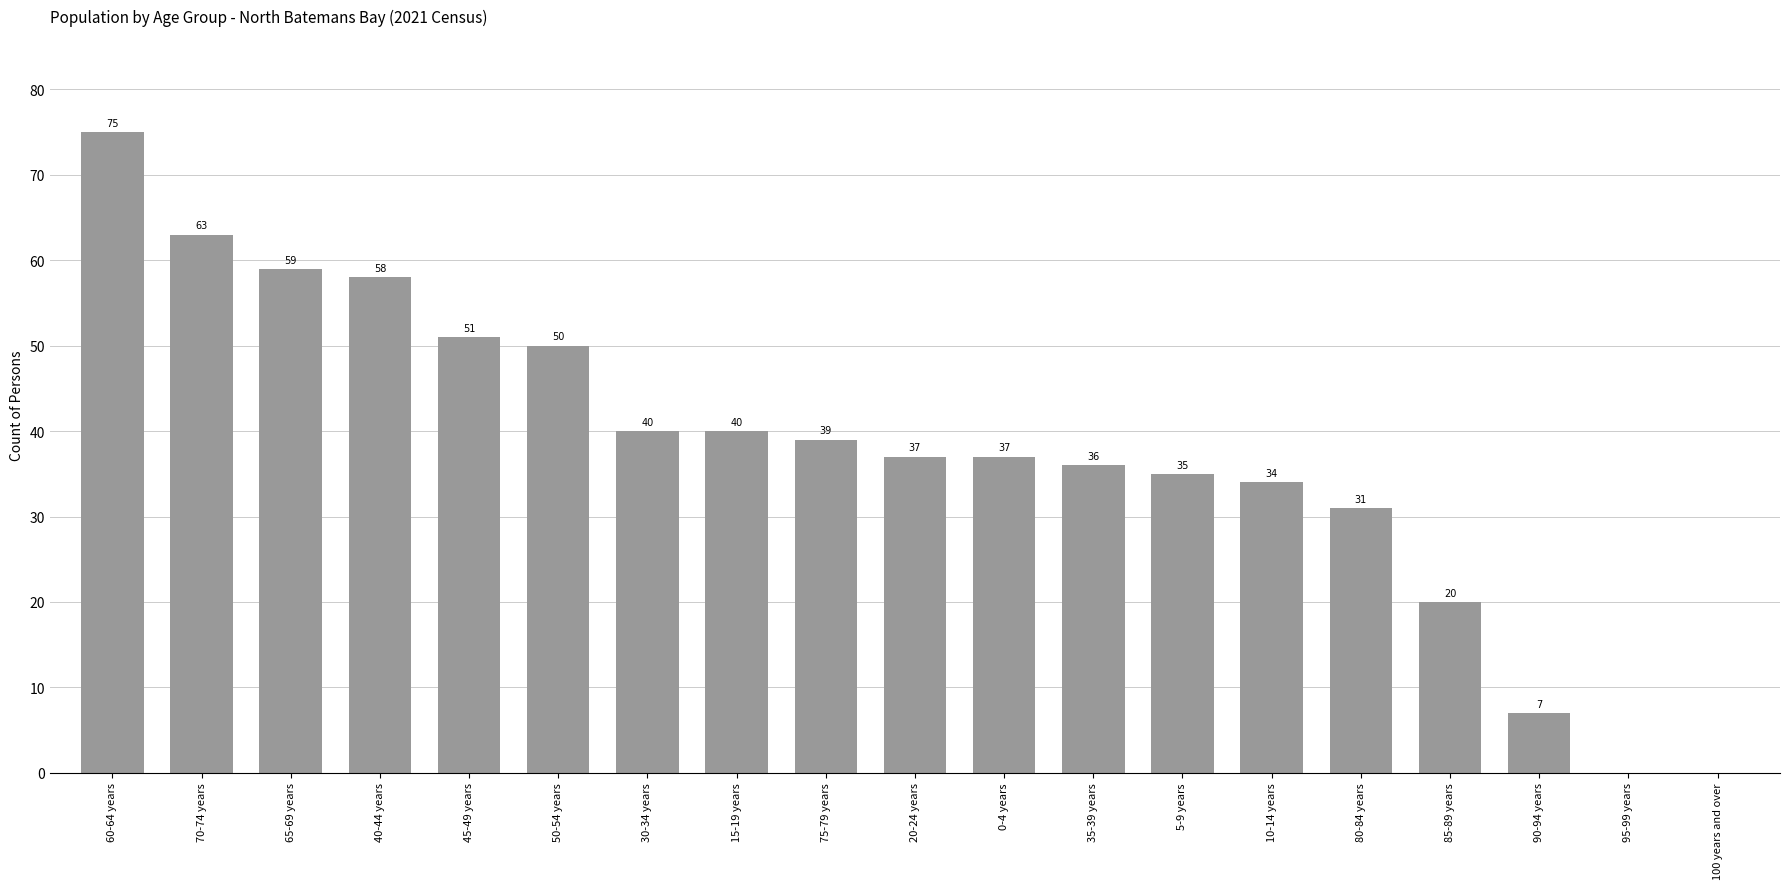

What is the maximum value shown in the chart?

75